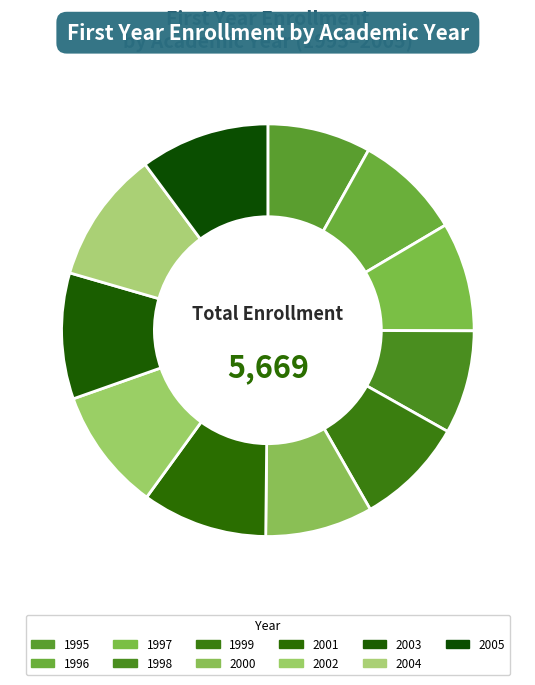

What percentage is the 2005 slice, to the nearest percent?

10%